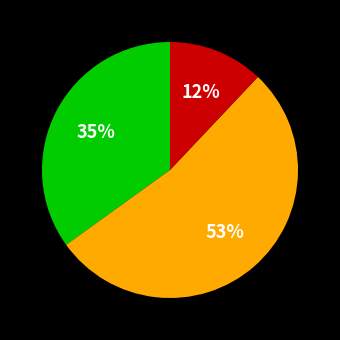

To the nearest percent, what is the average slice percentage?

33%